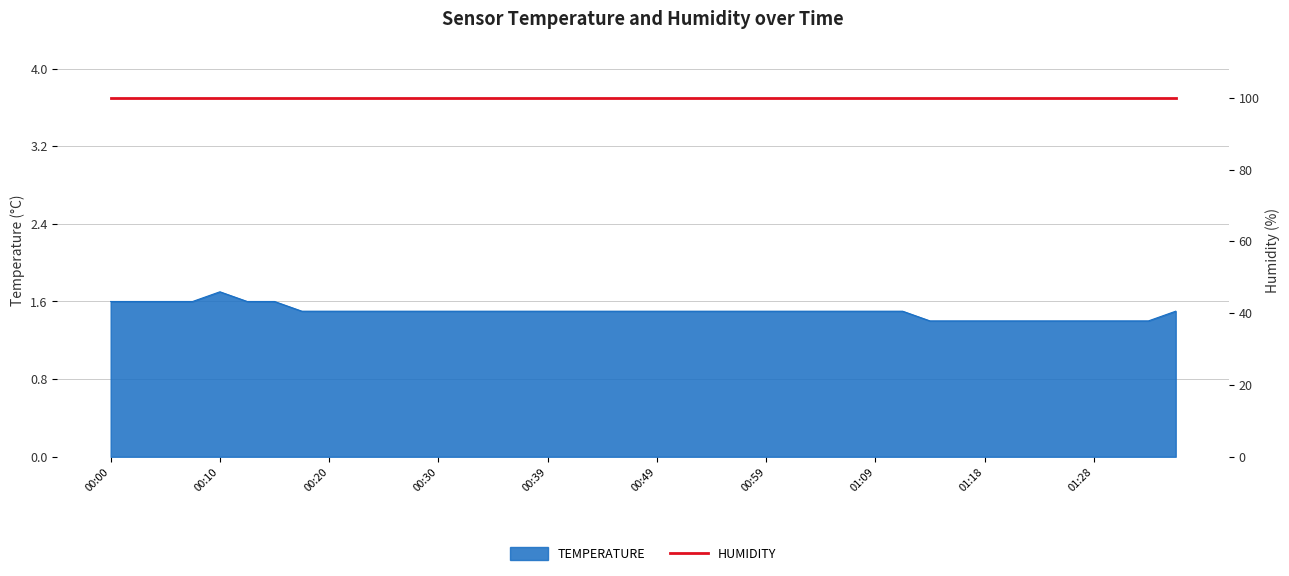

What is the greatest value displayed?

1.7